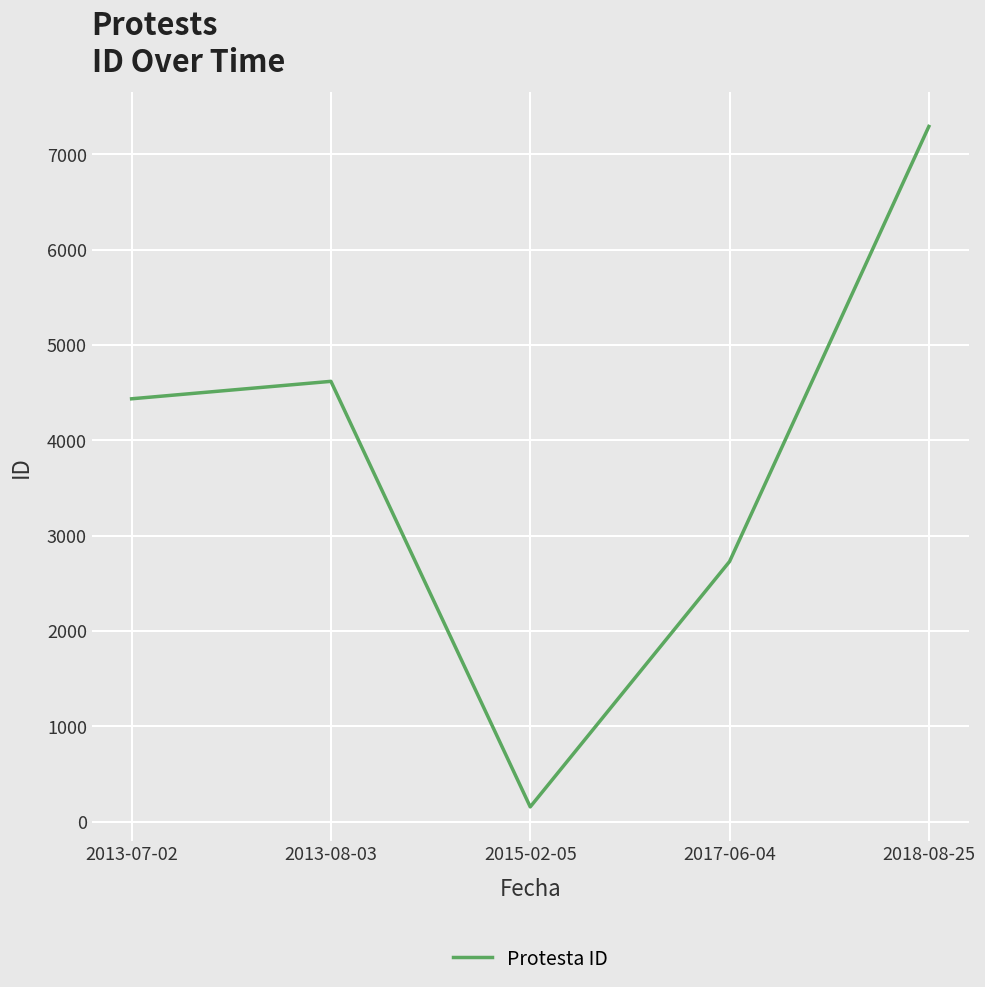

What is the sum of all values?

19232